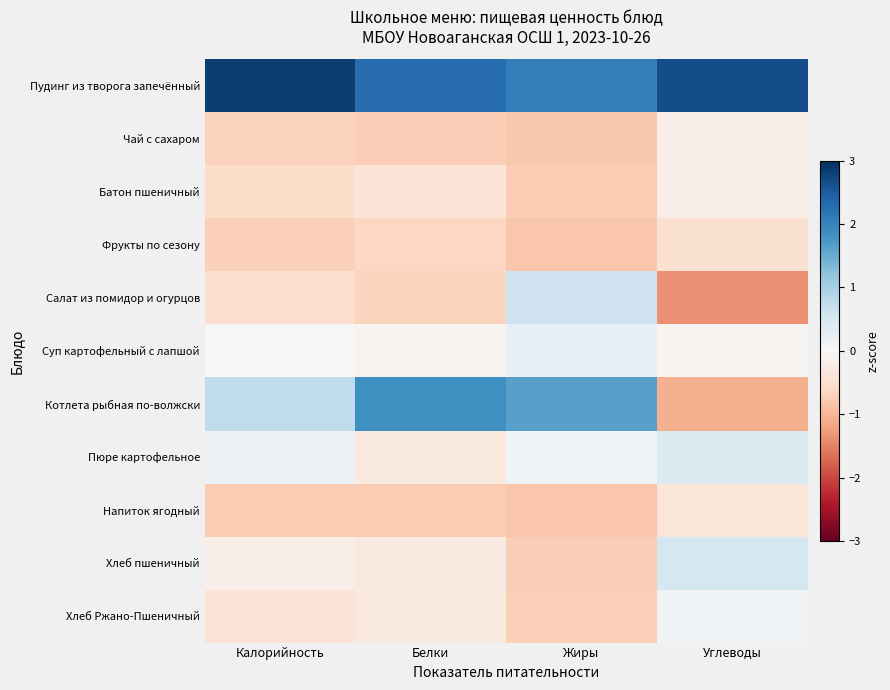

Rank the series by their maximum value, from lowest to highest.

Фрукты по сезону, Напиток ягодный, Чай с сахаром, Батон пшеничный, Хлеб Ржано-Пшеничный, Суп картофельный с лапшой, Пюре картофельное, Хлеб пшеничный, Салат из помидор и огурцов, Котлета рыбная по-волжски, Пудинг из творога запечённый